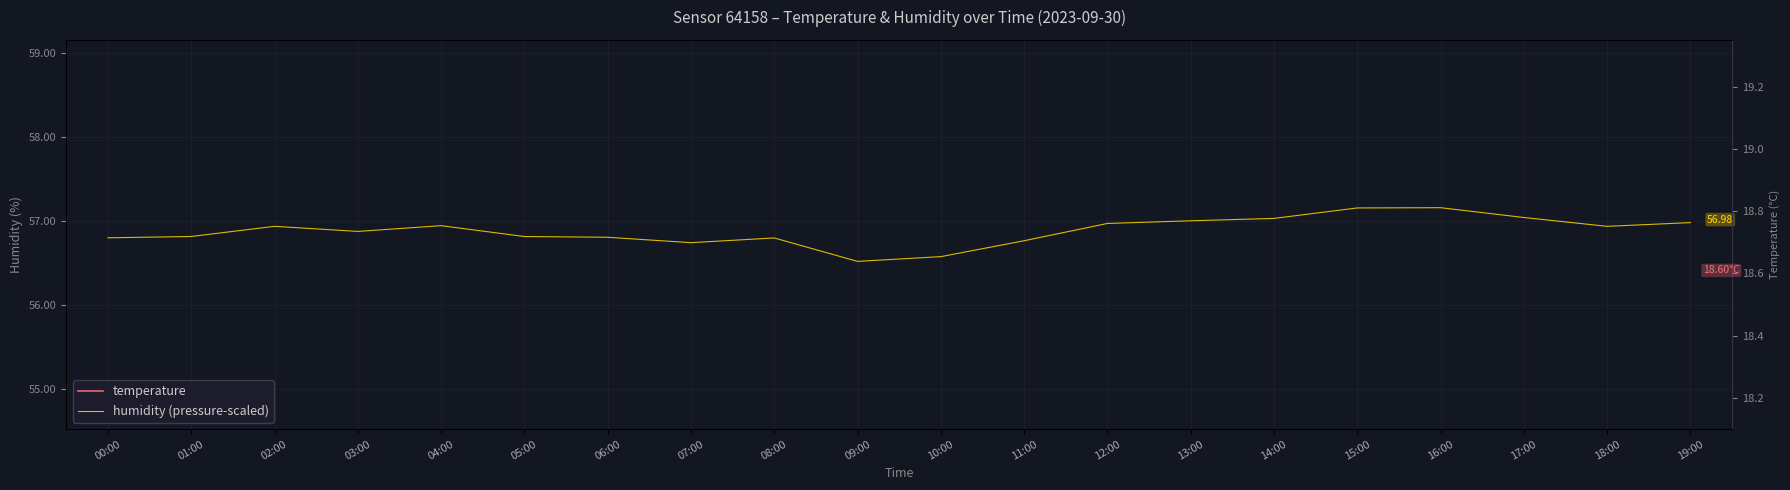

Which series has the largest total across all categories?

humidity (pressure-scaled)